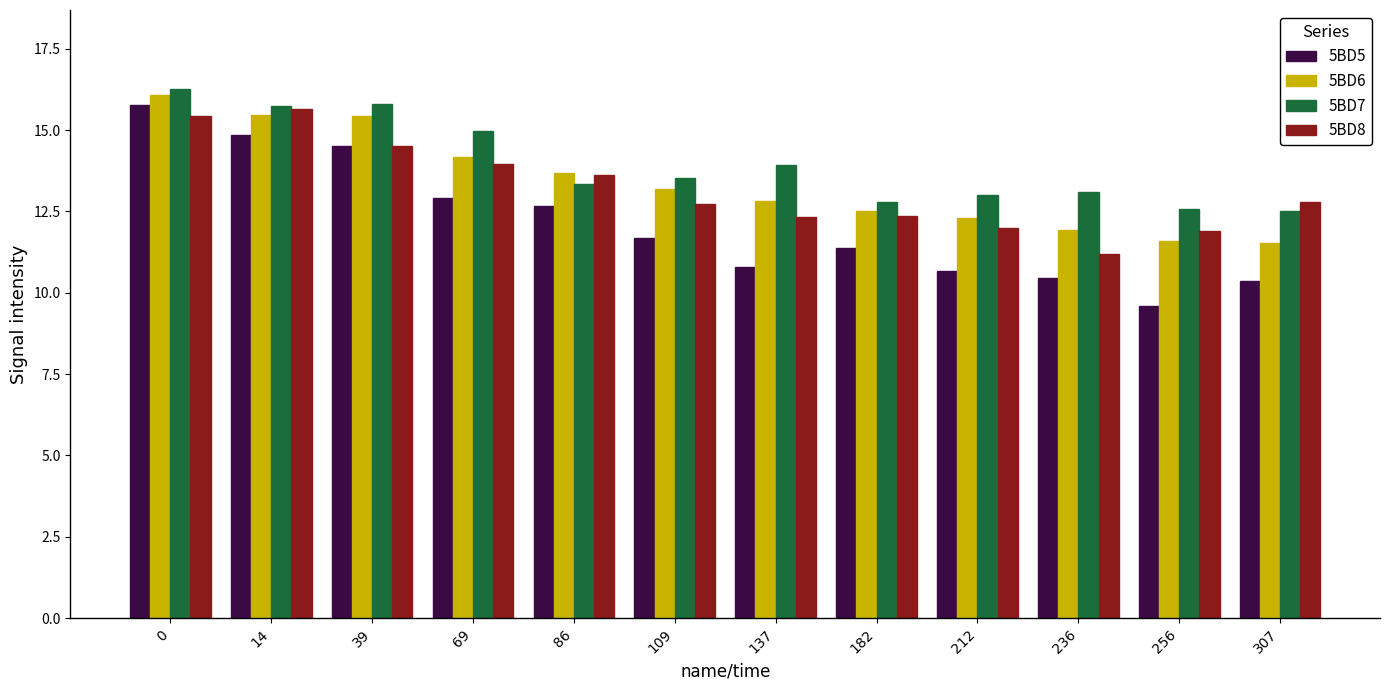

The 5BD6 series shows 11.5 at 307. True or false?

True